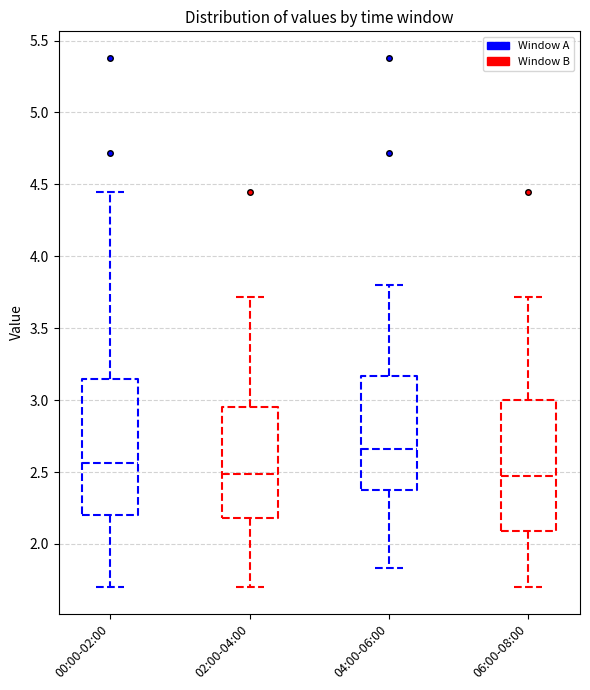

Where does the lower whisker of the box for 04:00-06:00 end on the y-axis? The values are not printed on the chart, so give them approximately, as read against the axis.

1.85